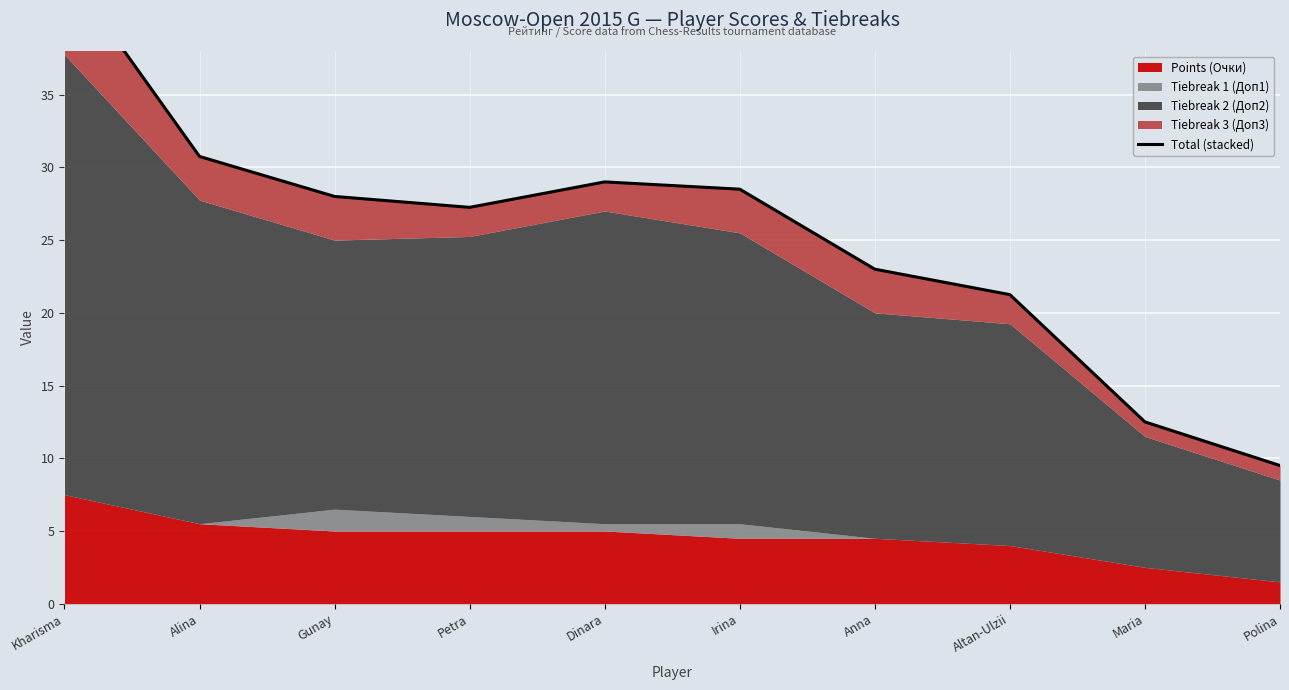

Rank the categories by value from lowest to highest.

Polina, Maria, Altan-Ulzii, Anna, Petra, Gunay, Irina, Dinara, Alina, Kharisma